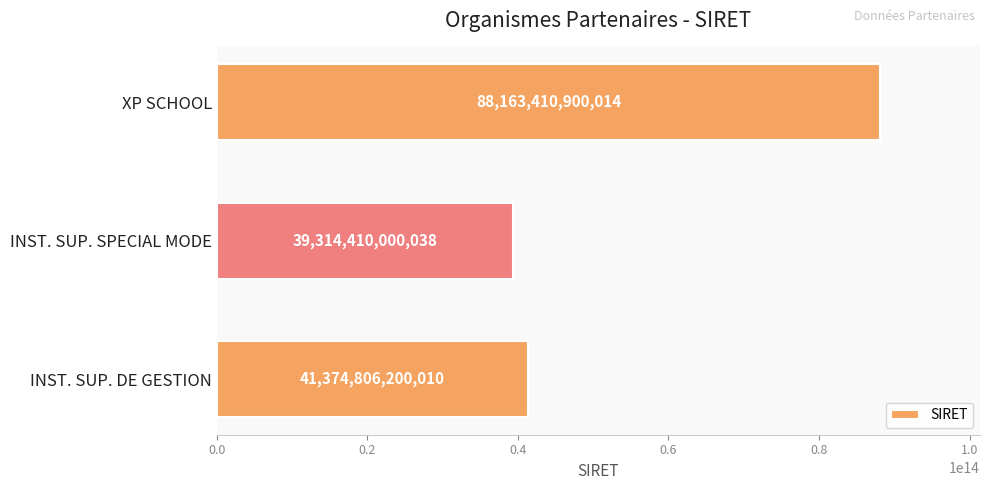

List the labels in order of value, smallest first.

INST. SUP. SPECIAL MODE, INST. SUP. DE GESTION, XP SCHOOL